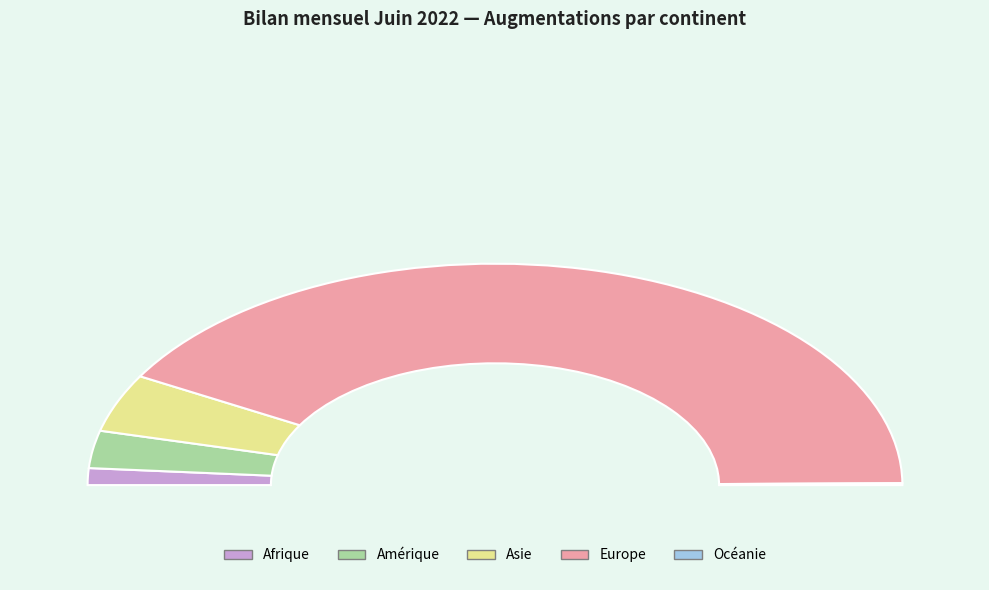

What is the change in value from Europe to Océanie?

-305